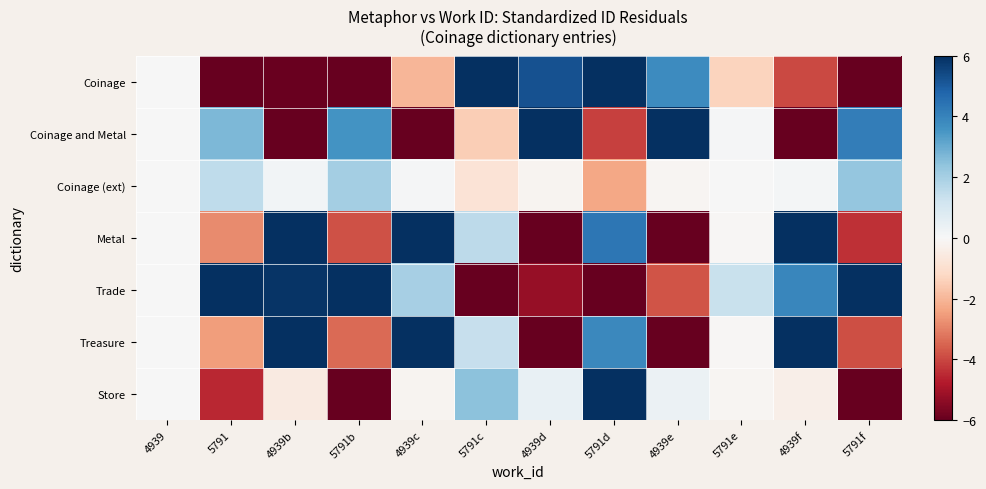

Reading left to right, extract all data points from this chart.

Coinage: 4939=-0.0	5791=-51.8	4939b=-5.9	5791b=-69.3	4939c=-2.0	5791c=28.2	4939d=5.2	5791d=78.9	4939e=3.8	5791e=-1.4	4939f=-3.9	5791f=-79.4
Coinage and Metal: 4939=-0.0	5791=2.7	4939b=-55.2	5791b=3.6	4939c=-18.7	5791c=-1.5	4939d=48.8	5791d=-4.1	4939e=35.3	5791e=0.1	4939f=-36.8	5791f=4.1
Coinage (ext): 4939=0.0	5791=1.5	4939b=0.2	5791b=2.0	4939c=0.1	5791c=-0.8	4939d=-0.2	5791d=-2.3	4939e=-0.1	5791e=0.0	4939f=0.1	5791f=2.3
Metal: 4939=0.0	5791=-2.9	4939b=58.4	5791b=-3.8	4939c=19.8	5791c=1.6	4939d=-51.6	5791d=4.3	4939e=-37.4	5791e=-0.1	4939f=38.9	5791f=-4.4
Trade: 4939=0.0	5791=51.7	4939b=5.9	5791b=69.2	4939c=2.0	5791c=-28.1	4939d=-5.2	5791d=-78.8	4939e=-3.8	5791e=1.3	4939f=3.9	5791f=79.3
Treasure: 4939=0.0	5791=-2.5	4939b=51.7	5791b=-3.4	4939c=17.6	5791c=1.4	4939d=-45.8	5791d=3.9	4939e=-33.1	5791e=-0.1	4939f=34.5	5791f=-3.9
Store: 4939=-0.0	5791=-4.5	4939b=-0.5	5791b=-6.1	4939c=-0.2	5791c=2.5	4939d=0.5	5791d=6.9	4939e=0.3	5791e=-0.1	4939f=-0.3	5791f=-6.9